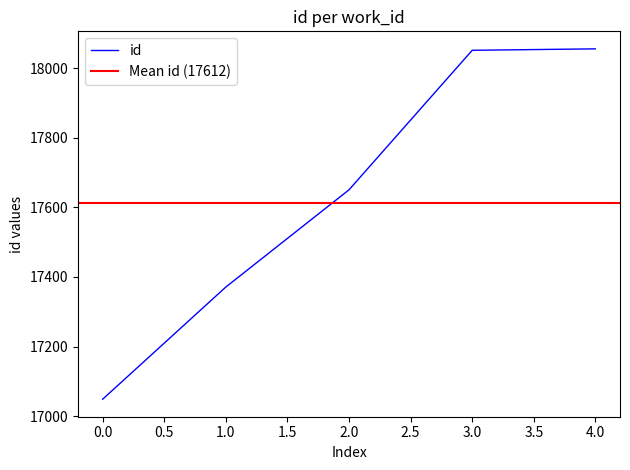

The value of id at 0.0 is 23498.0. True or false?

False